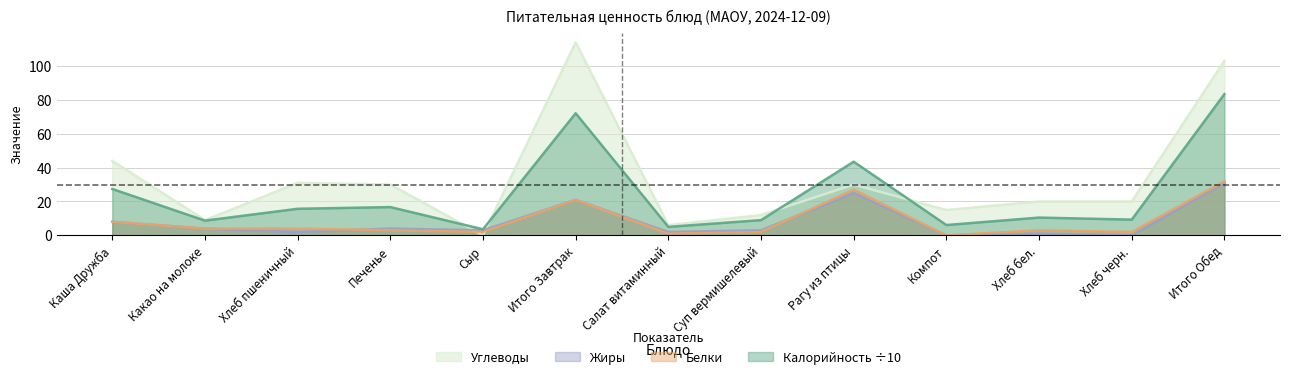

At which label does Жиры first exceed 3?

Каша Дружба